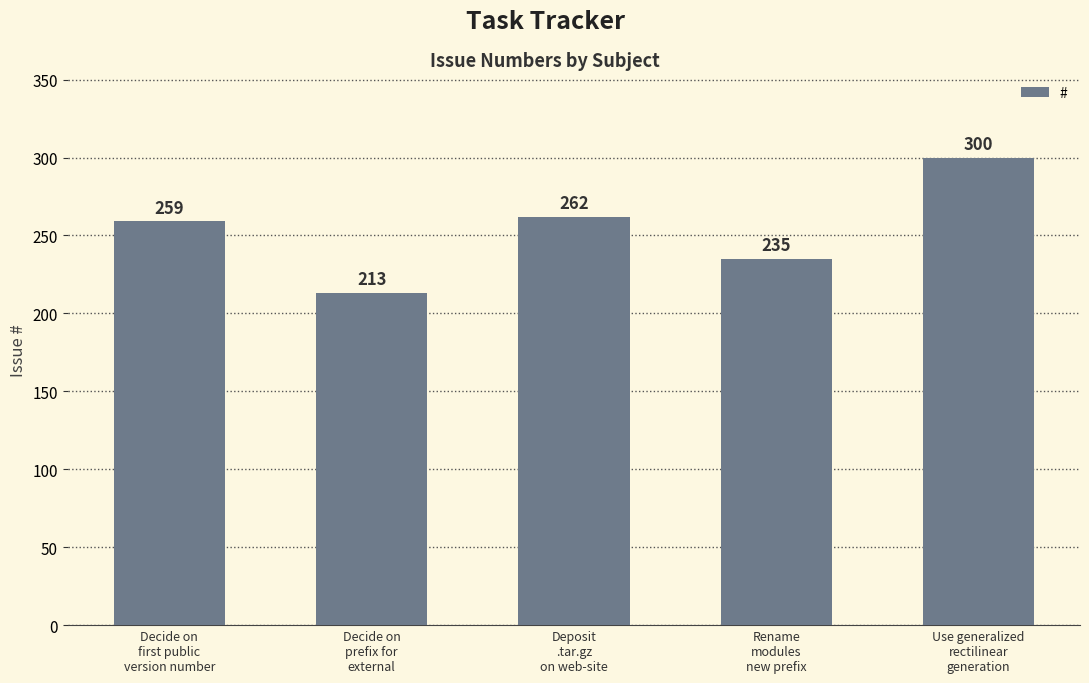

The value at Decide on
prefix for
external is 213. True or false?

True